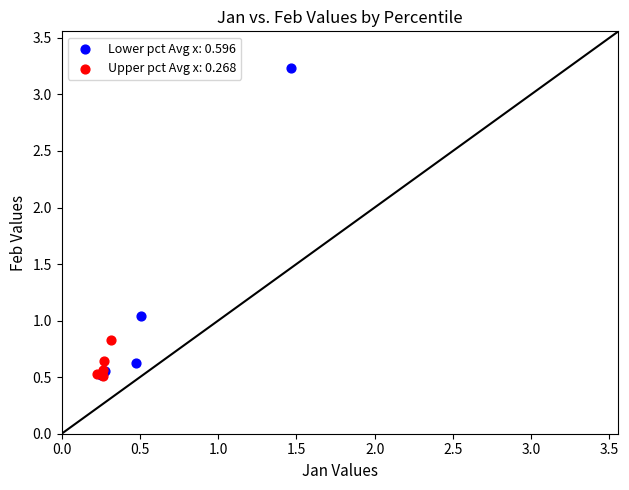

What are all the series names shown in the legend?

Lower pct Avg x: 0.596, Upper pct Avg x: 0.268